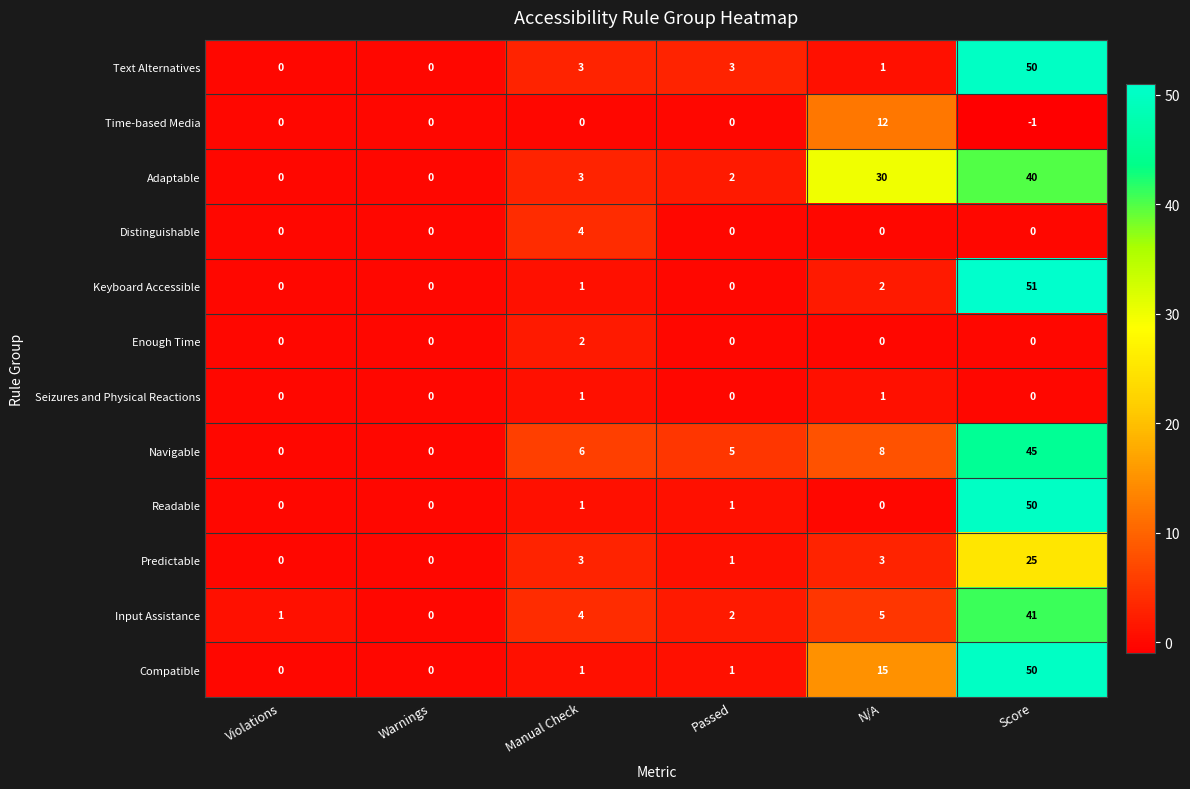

The value of Adaptable at Score is 40. True or false?

True